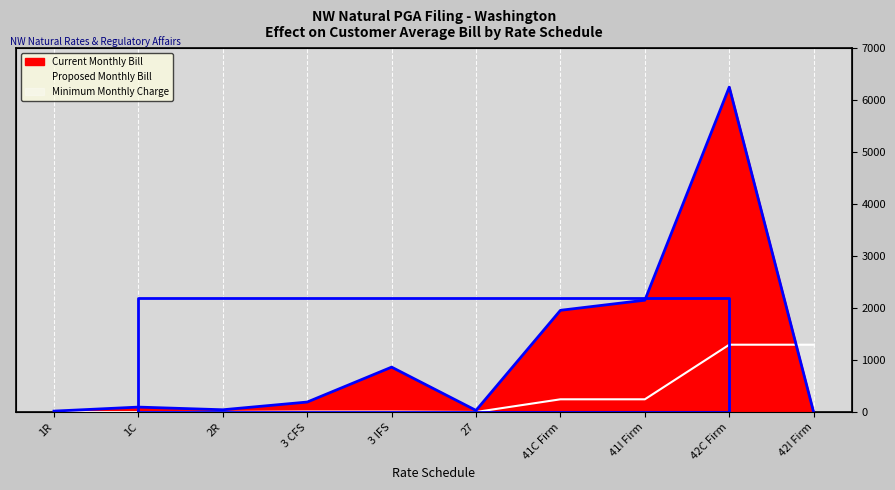

The value of Minimum Monthly Charge at 27 is 6.0. True or false?

True